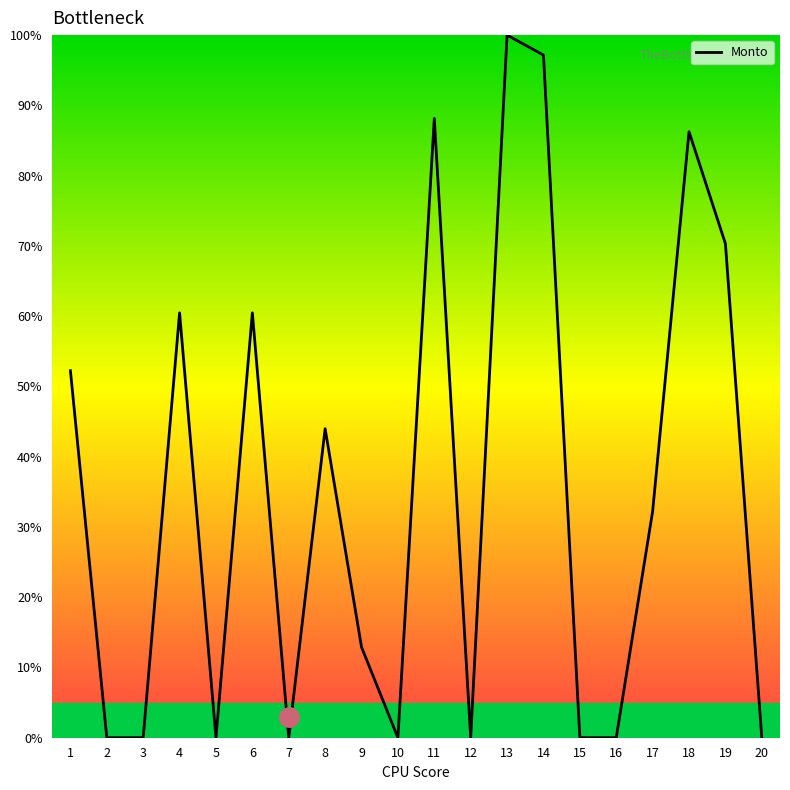

What is the average value?

35.2